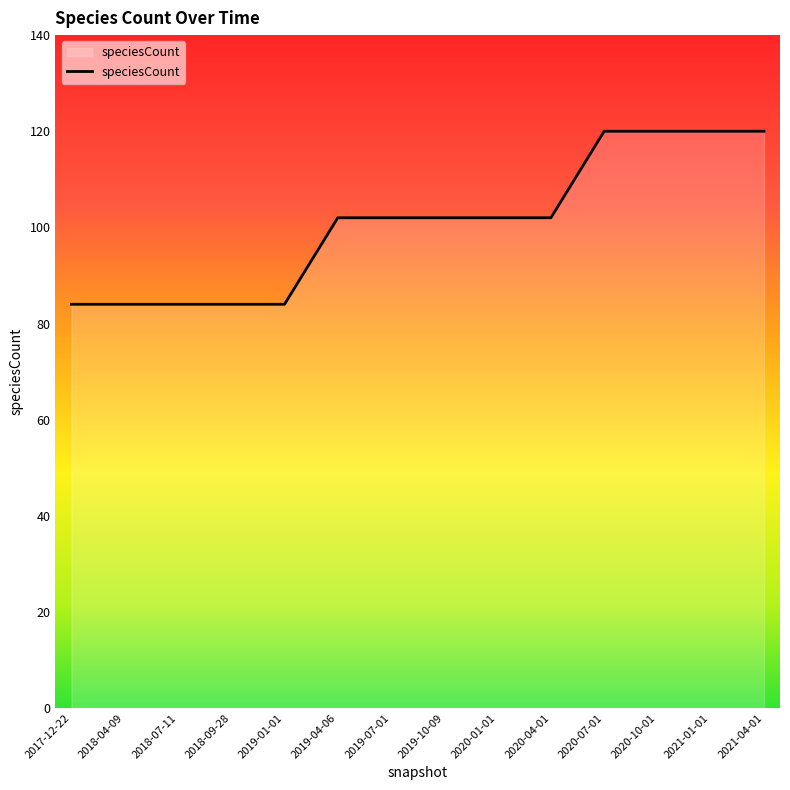

How many lines are shown in the chart?

1